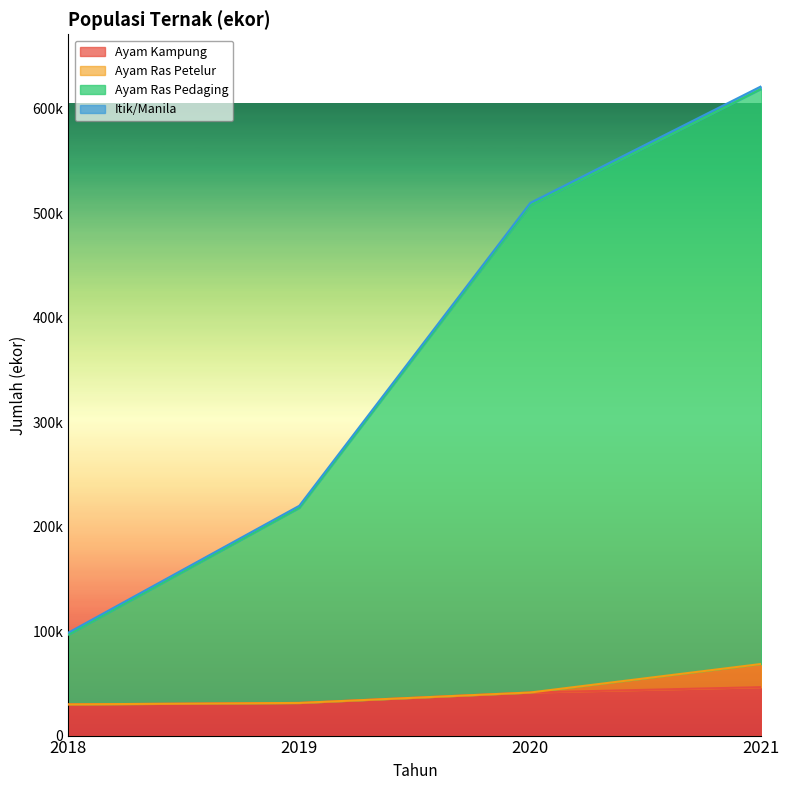

True or false: Ayam Ras Pedaging and Ayam Kampung cross at least once.

False